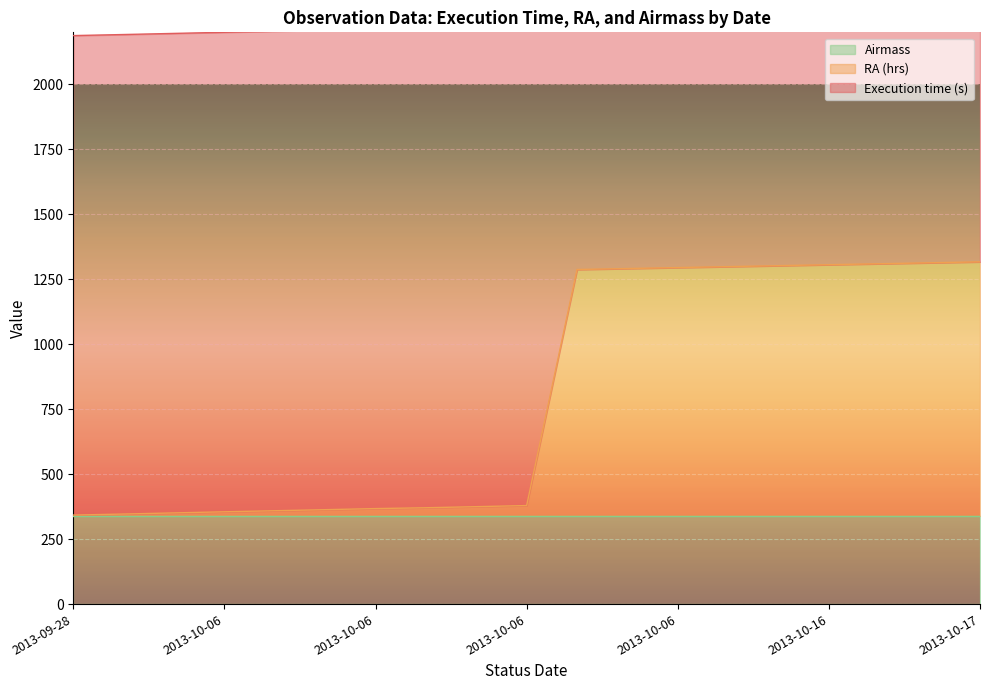

What is the smallest value displayed?

342.5